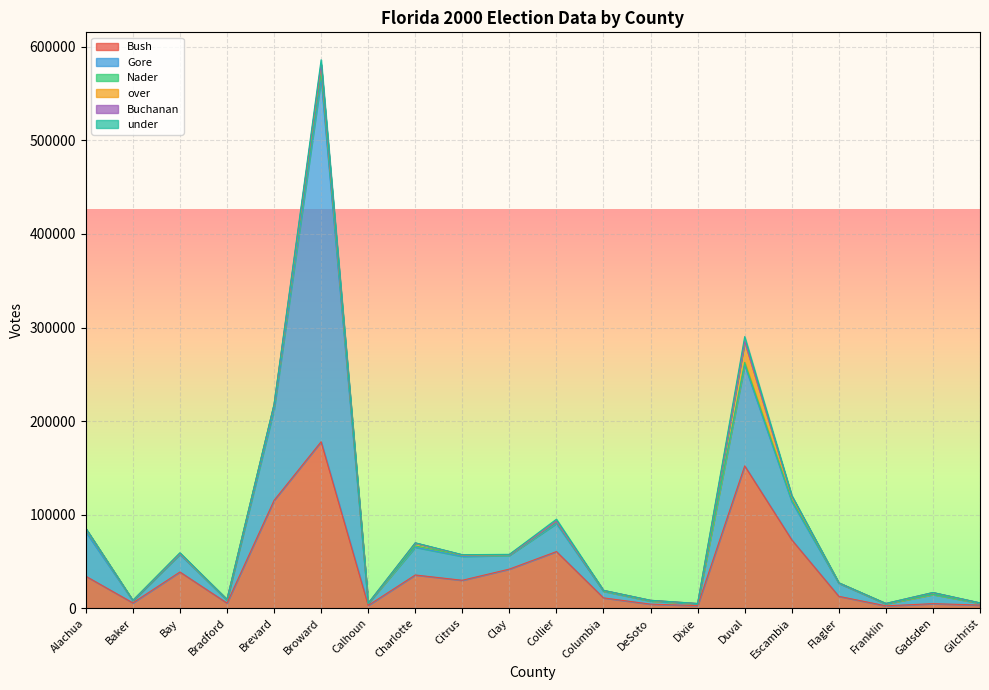

Is it true that Nader equals 54 at Calhoun?

False